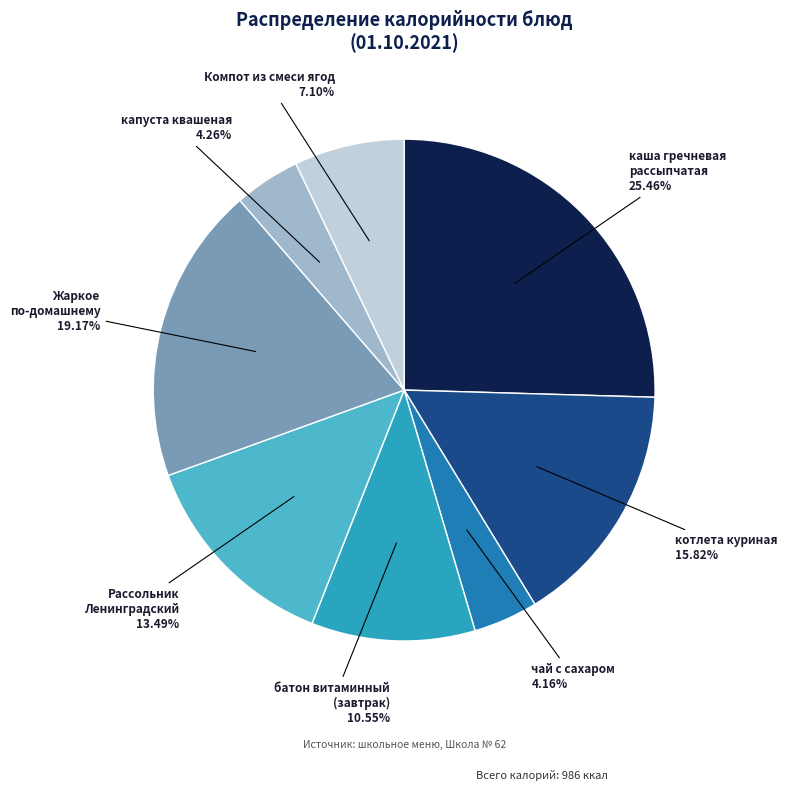

Does any single category account for the majority?

No